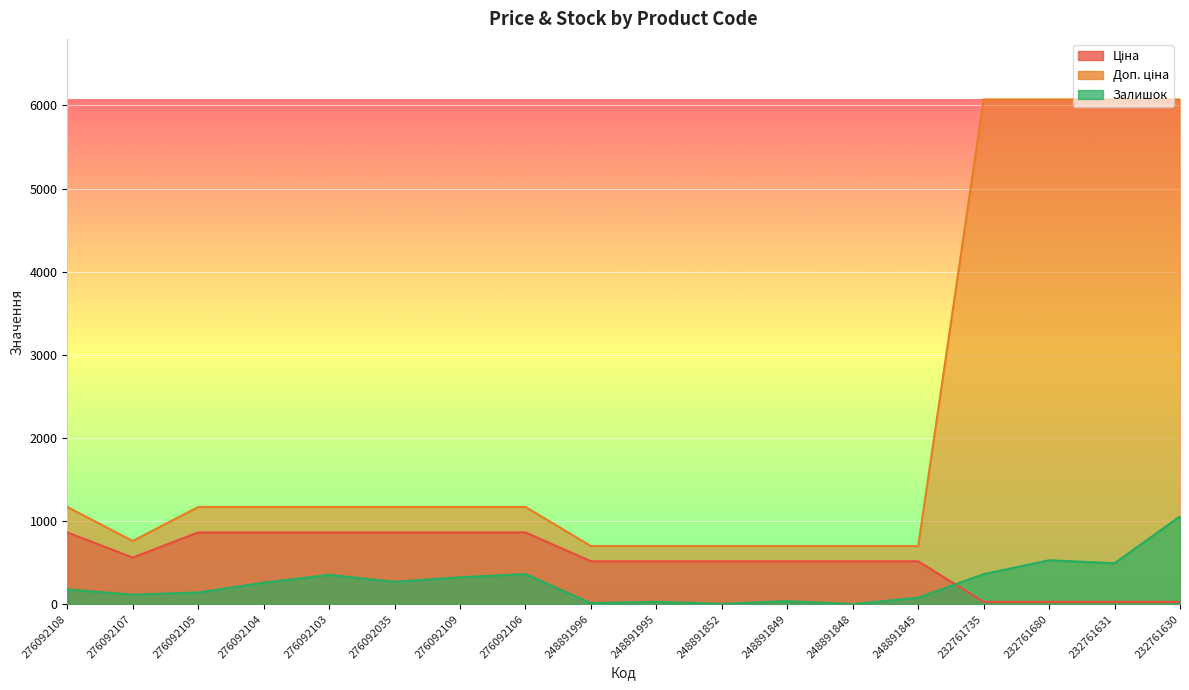

Rank the series by their maximum value, from lowest to highest.

Ціна, Залишок, Доп. ціна